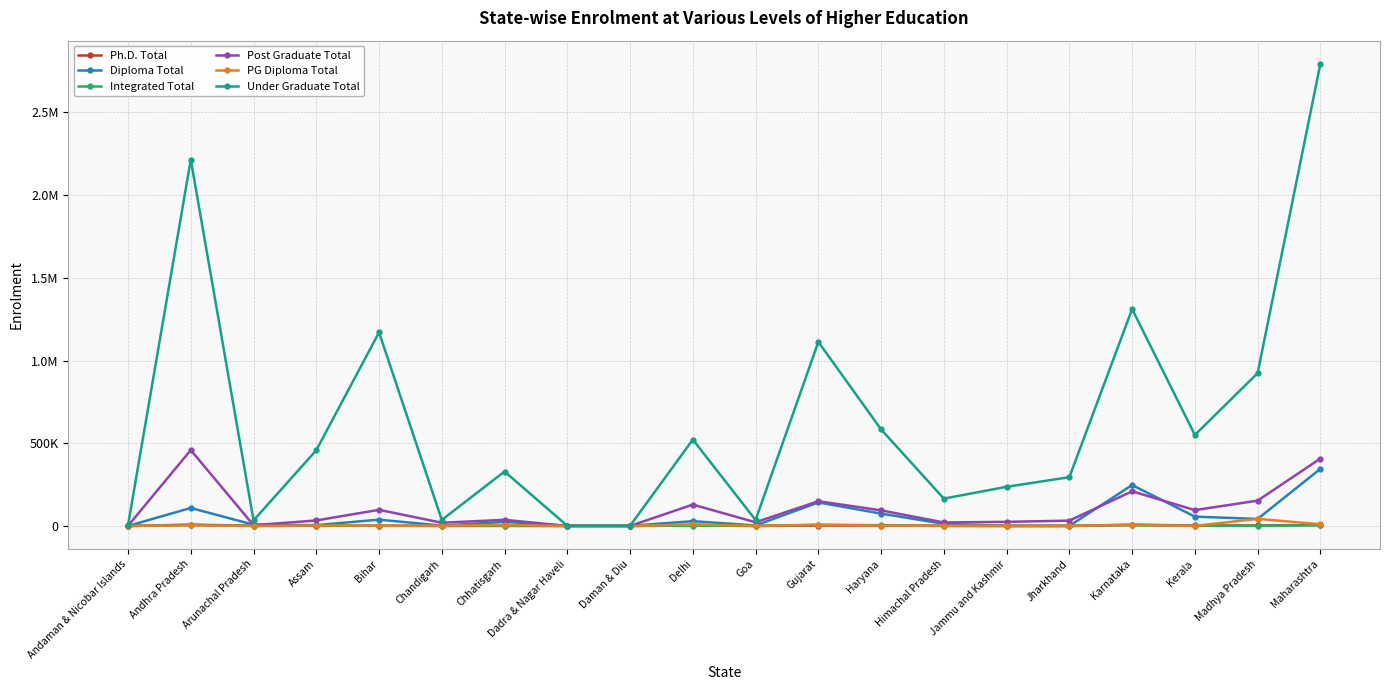

What is the average value of the Ph.D. Total series?

2329